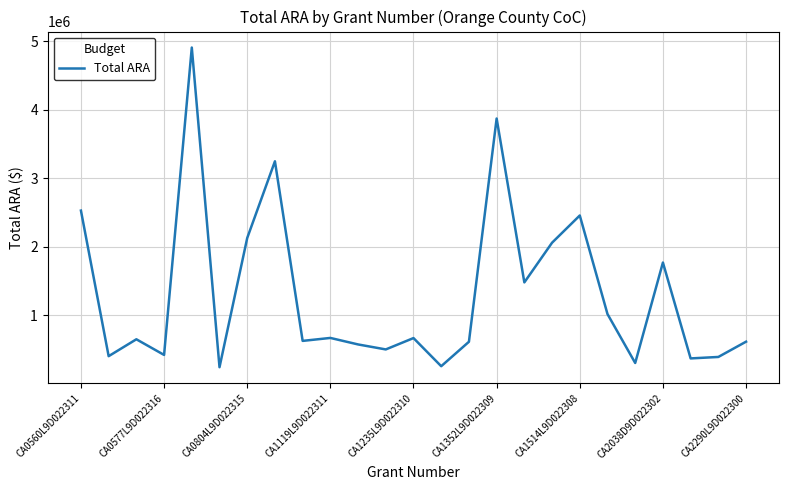

What is the minimum value shown in the chart?

242702